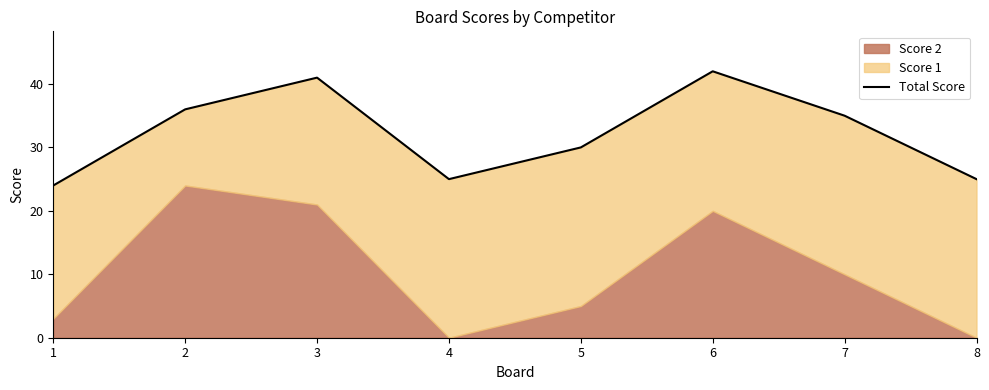

What is the sum of the values at 7 and 1?

59